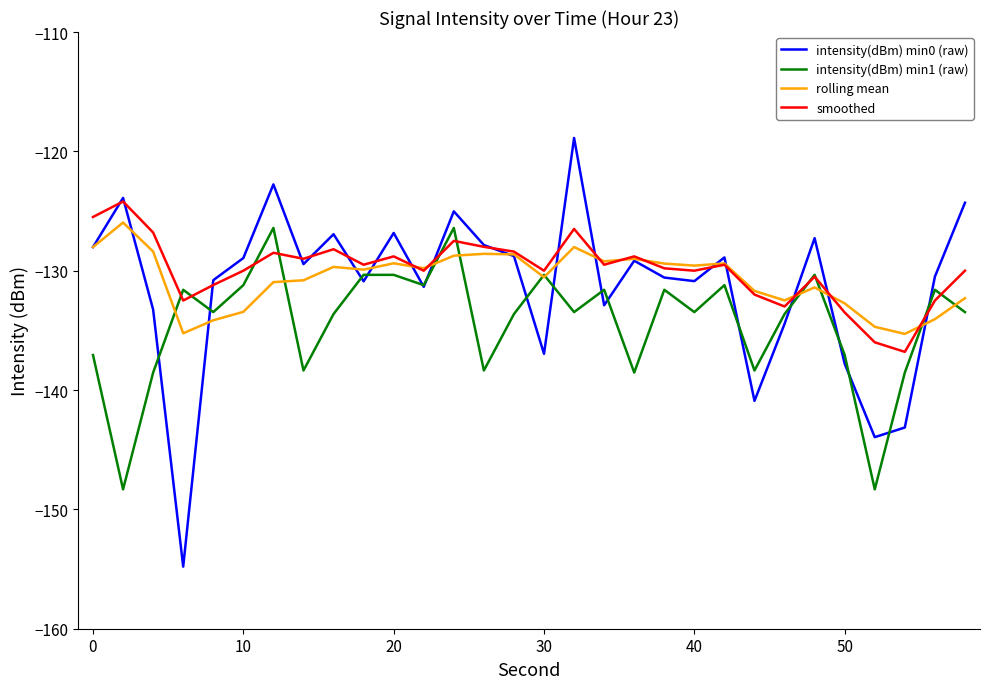

What is the smallest value displayed?

-154.8